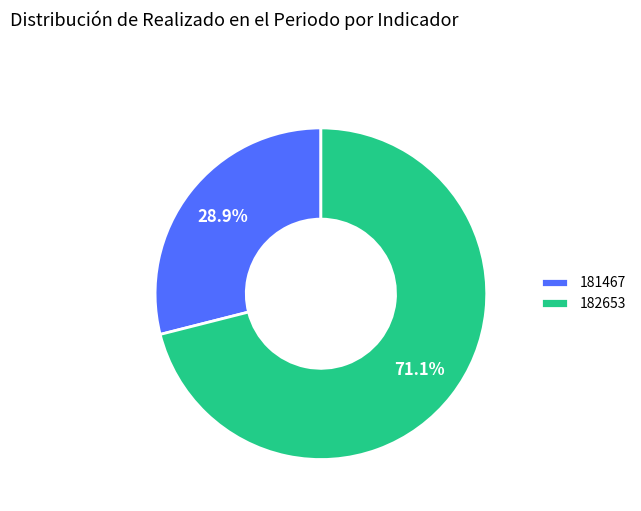

Rank the categories by value from highest to lowest.

182653, 181467